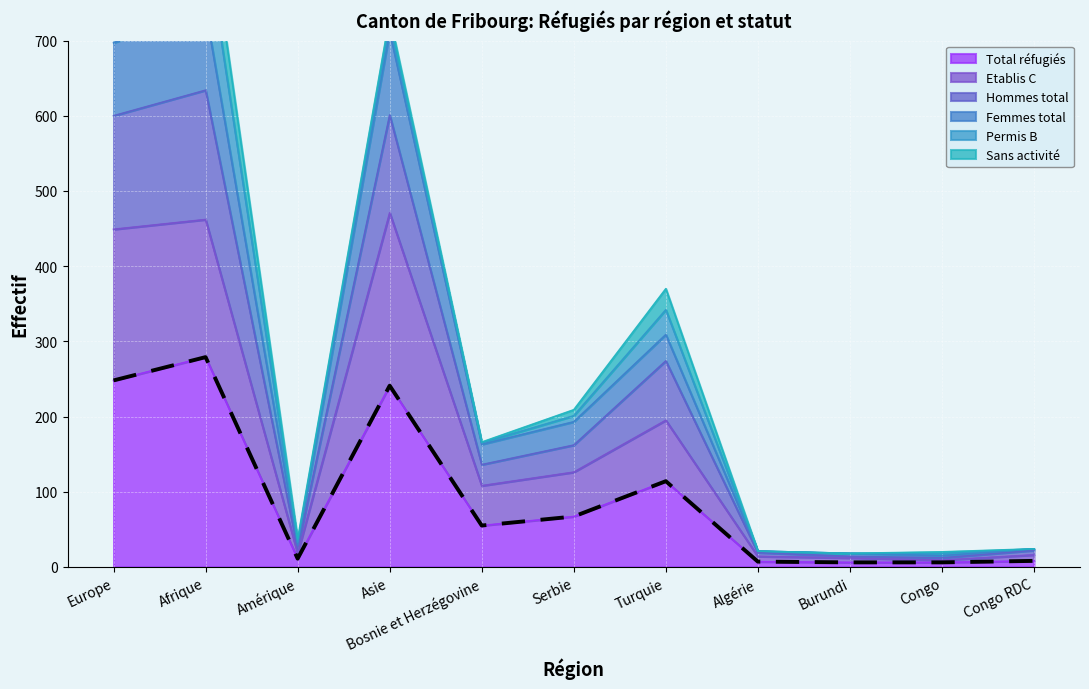

What is the maximum value for Total réfugiés?

279